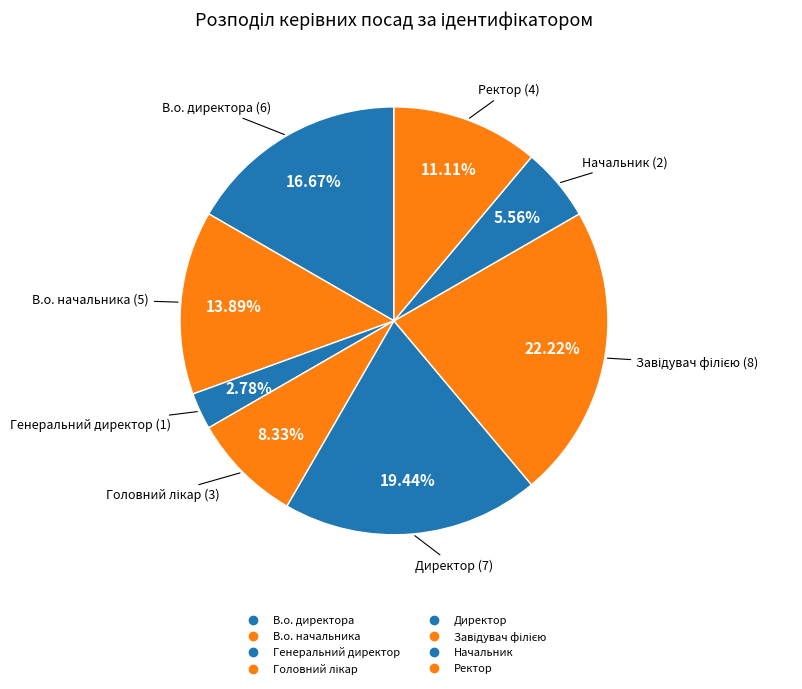

How many slices are in this pie chart?

8